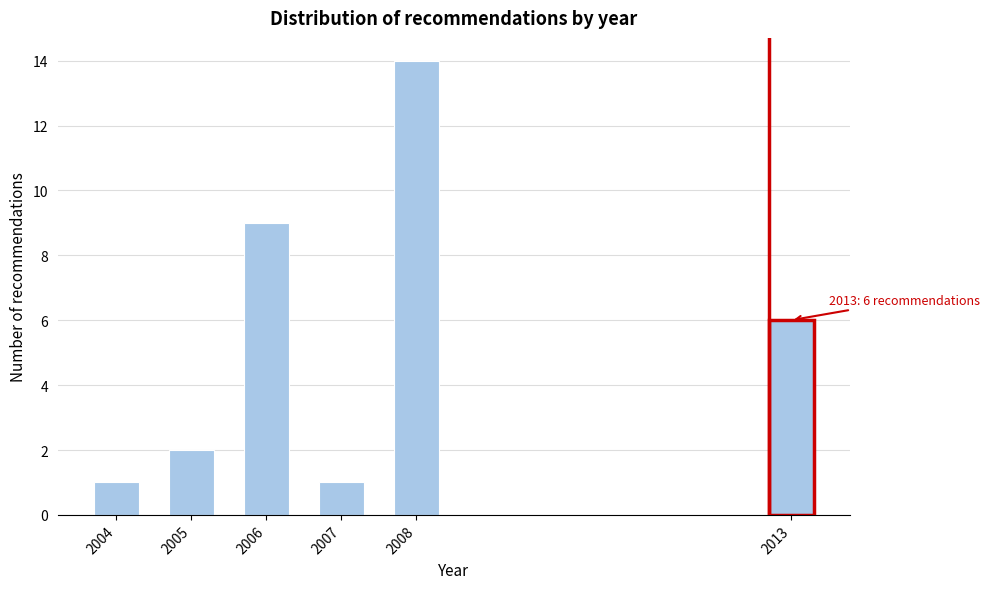

Reading left to right, list all the values displayed in this chart.

1	2	9	1	14	6